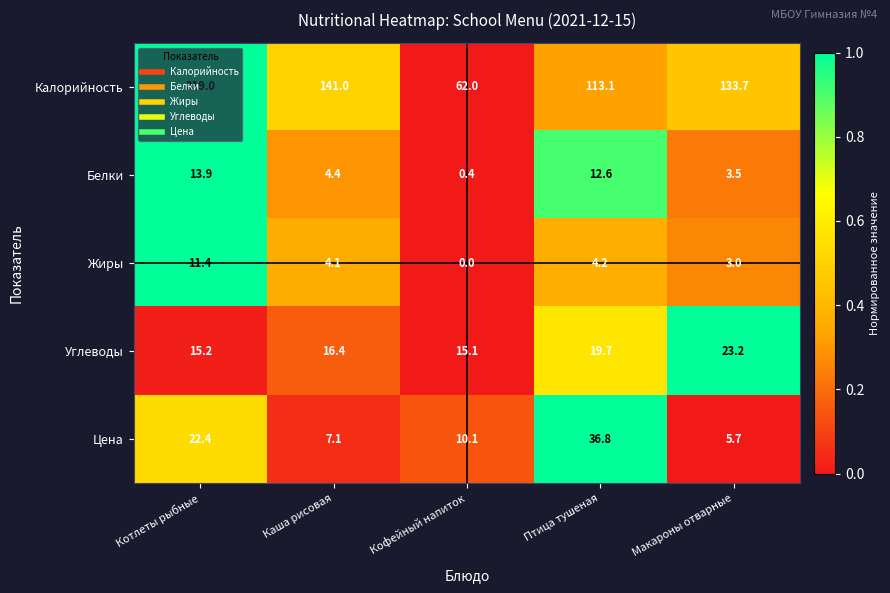

Rank the series by their maximum value, from lowest to highest.

Жиры, Белки, Углеводы, Цена, Калорийность